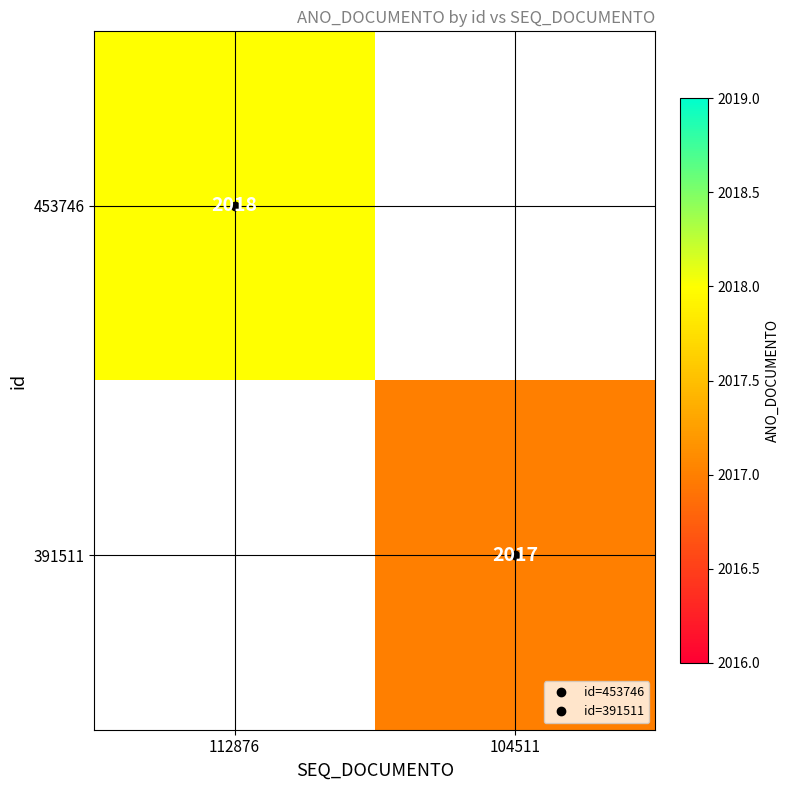

List the labels in order of 391511 value, largest first.

104511, 112876